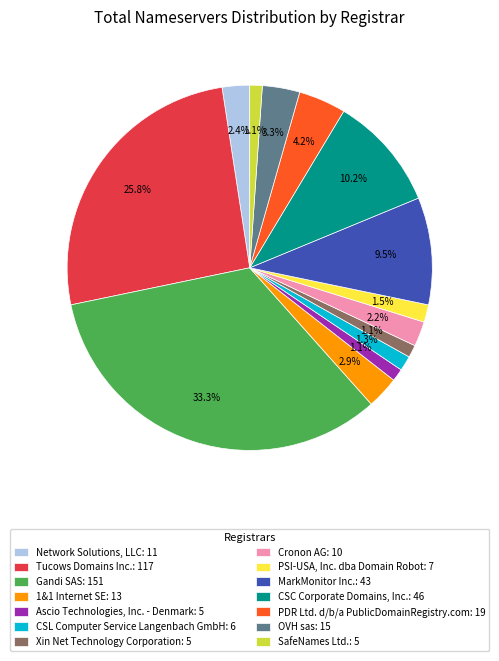

What is the ratio of the value at SafeNames Ltd.: 5 to the value at Xin Net Technology Corporation: 5?

1.0